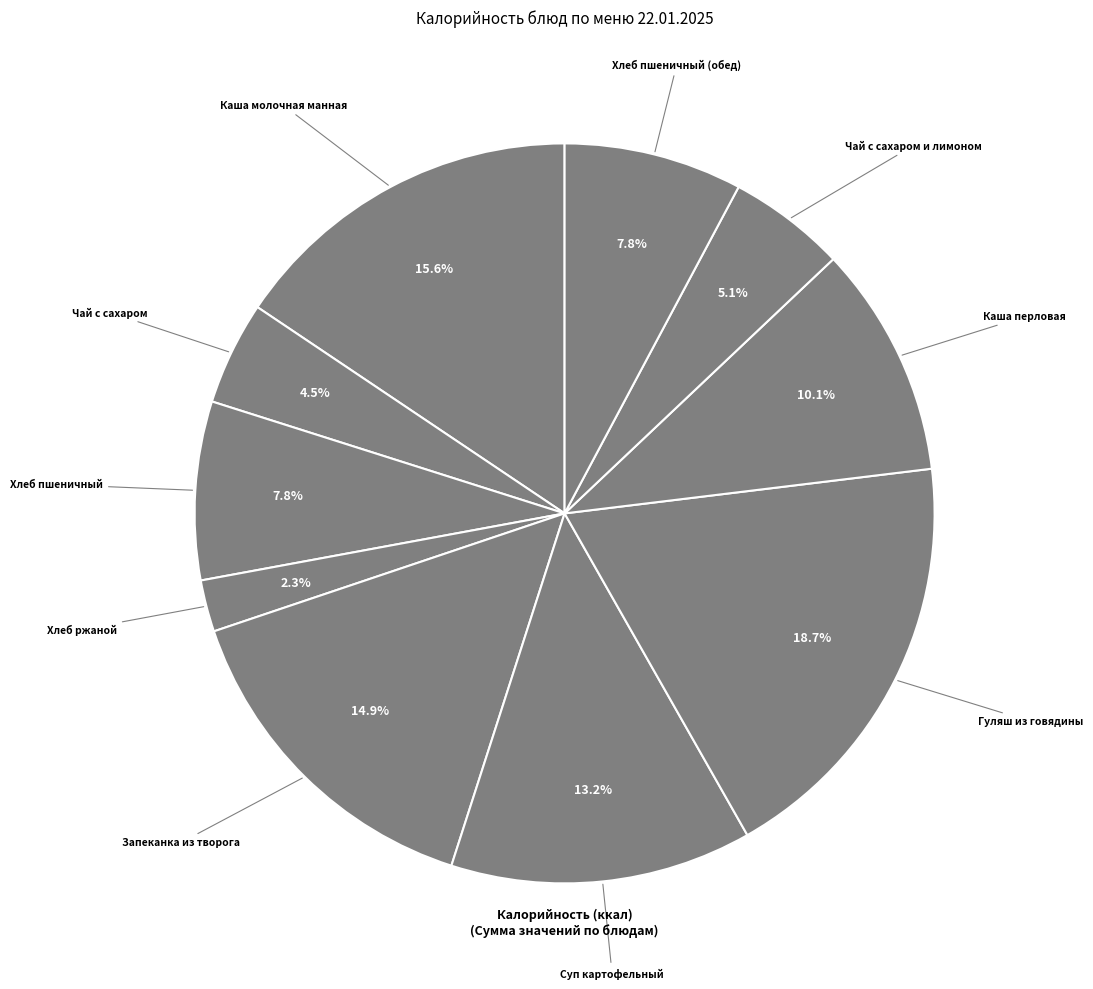

How many segments does this pie chart have?

10